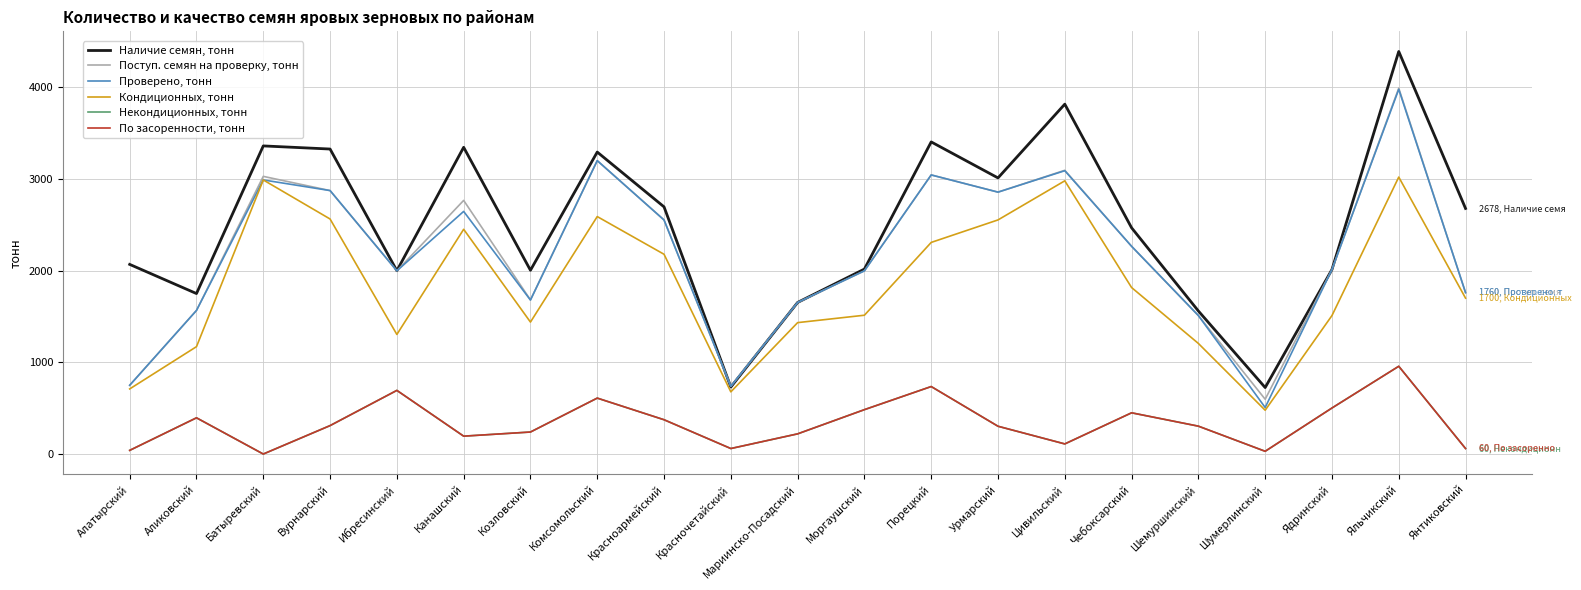

Does the chart display data point markers on the line(s)?

No